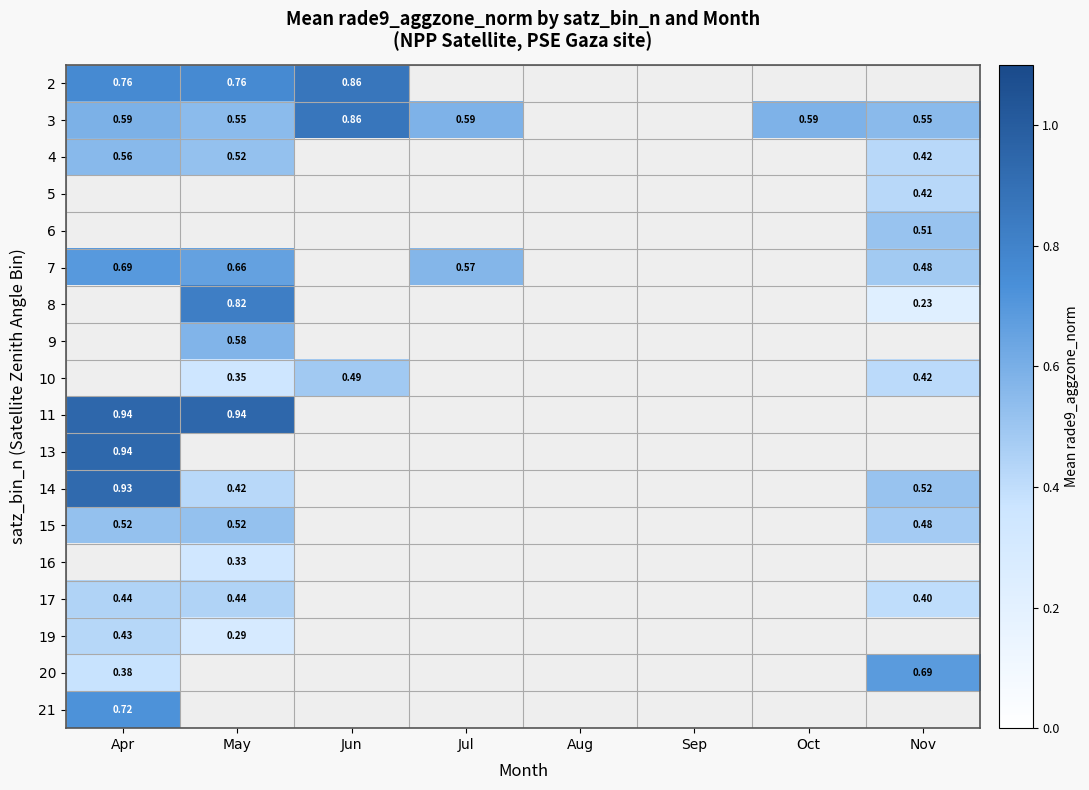

What is the sum of the 15 values at Apr and Nov?

1.0